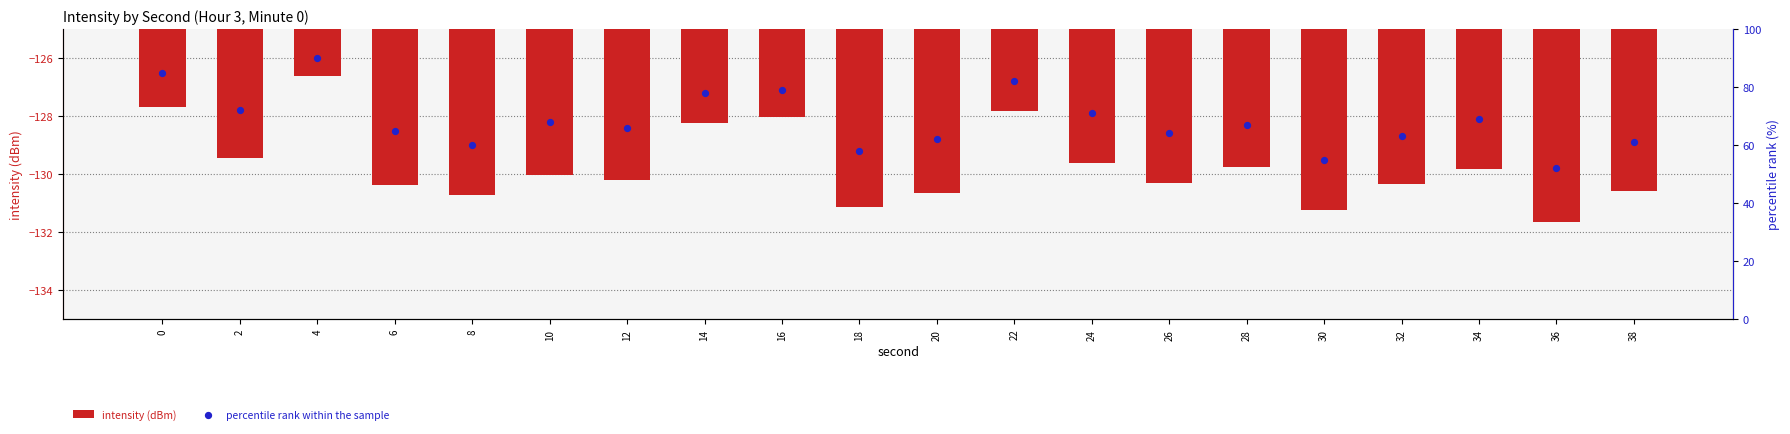

Which series contains the lowest Y value?

intensity (dBm)